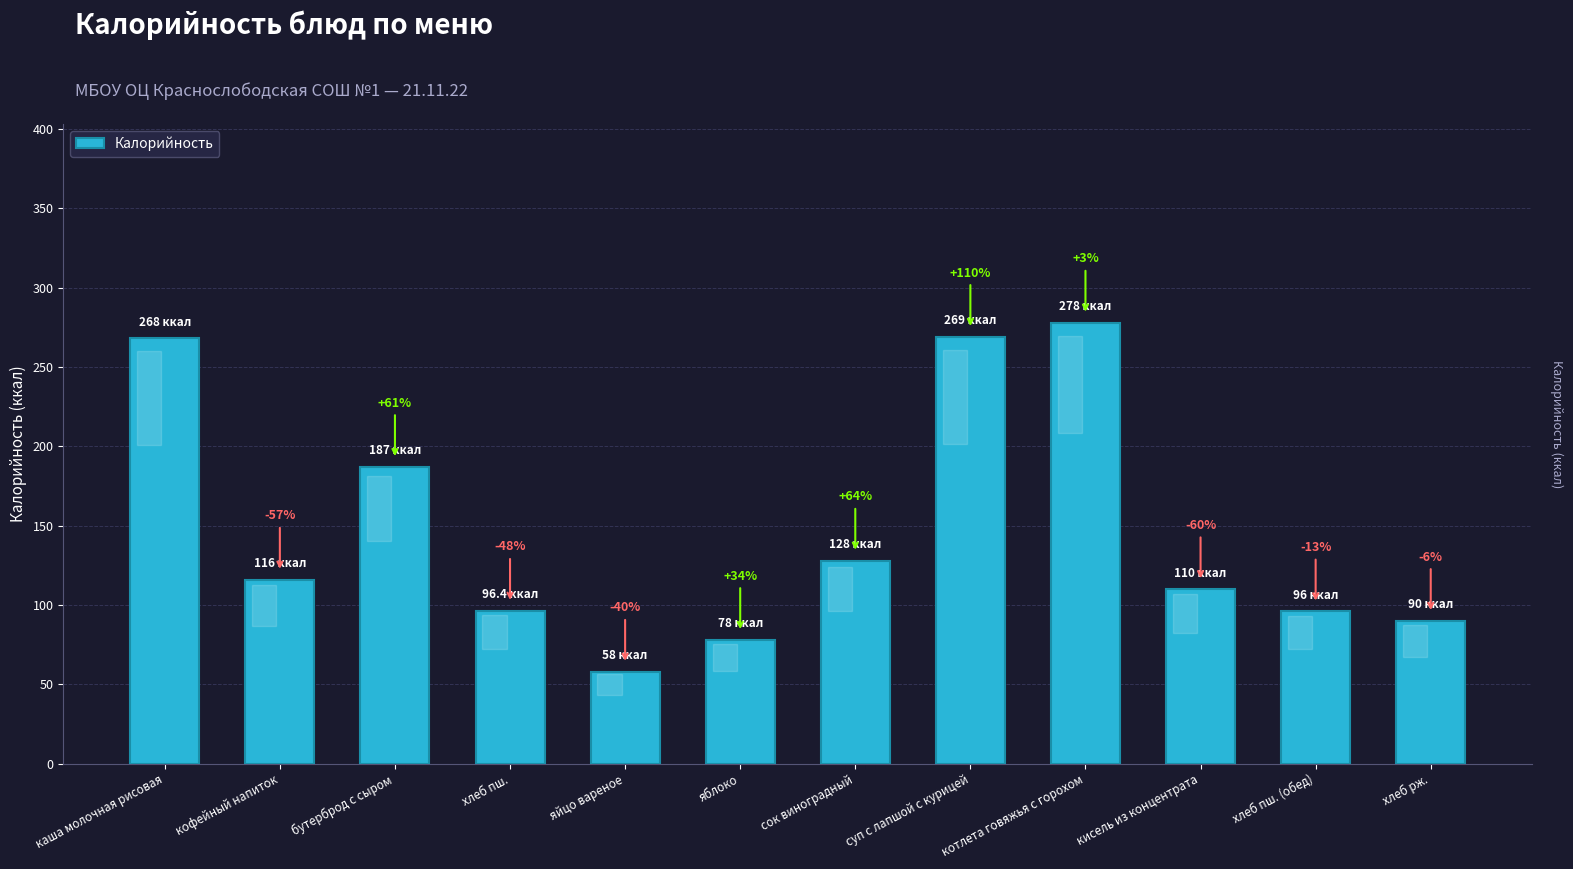

Are the bars horizontal?

No